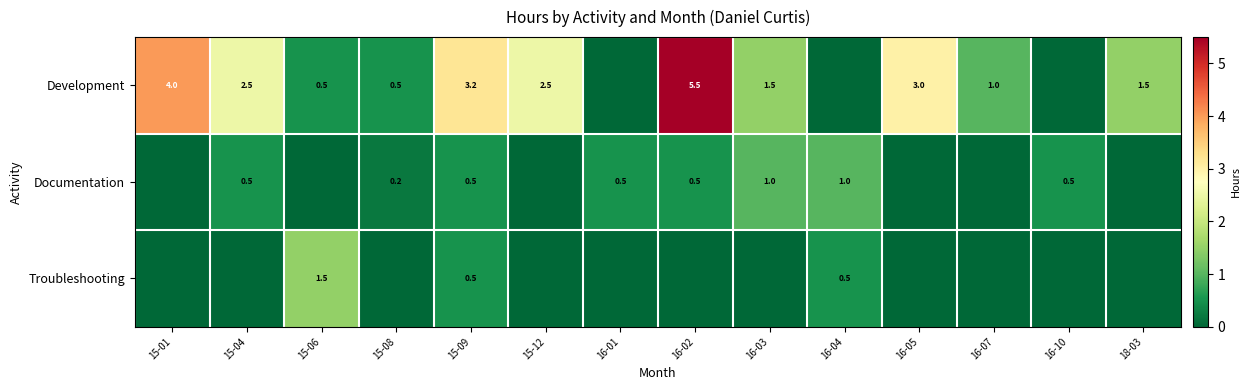

What is the difference between the Documentation values at 16-04 and 16-10?

0.5